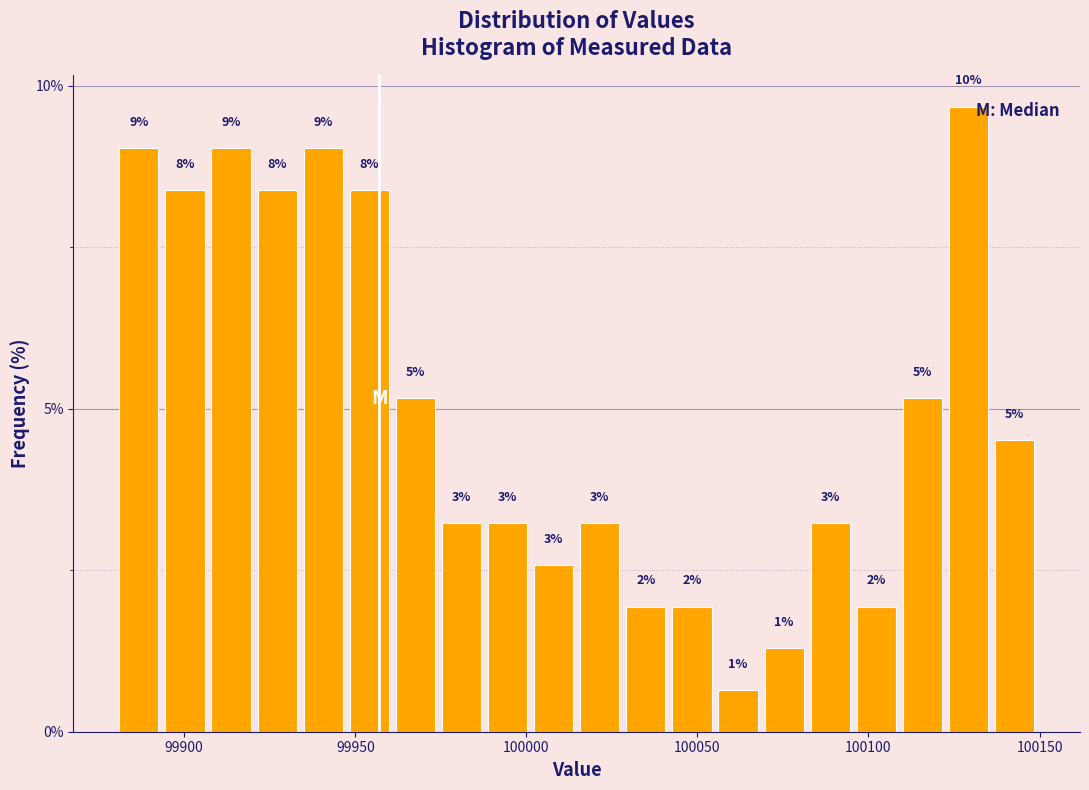

Read against the x-axis, roughly where is the centre of the tallest bar?

100130